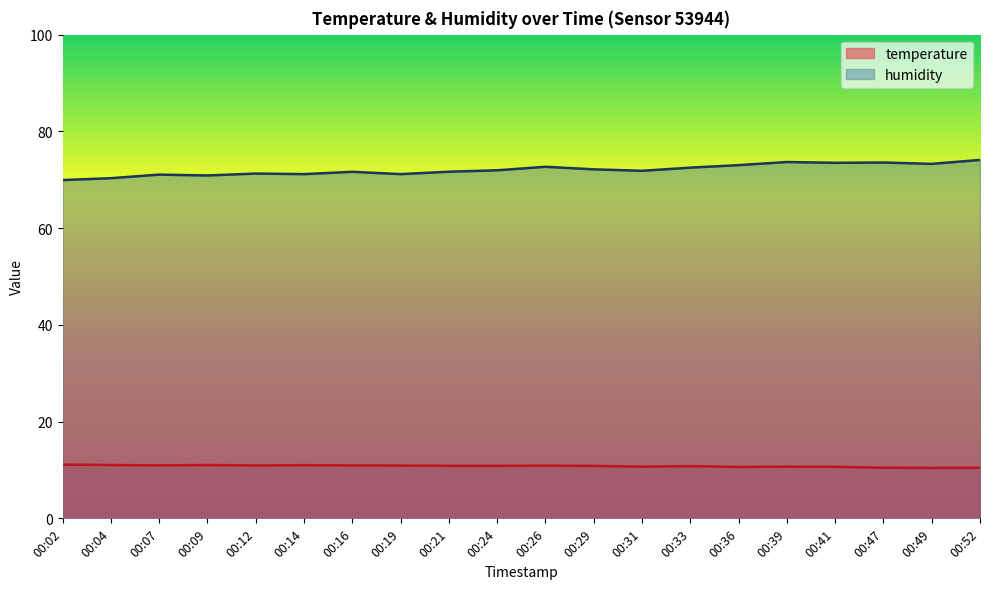

How many categories are shown in the chart?

20